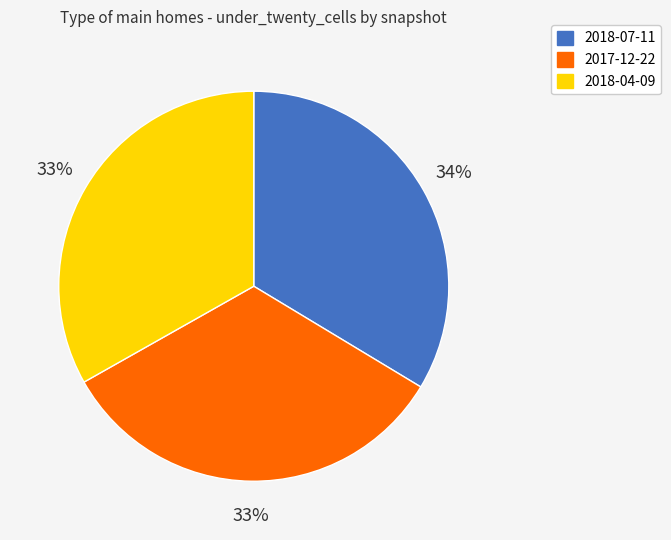

True or false: 2017-12-22 accounts for 33% of the total.

True